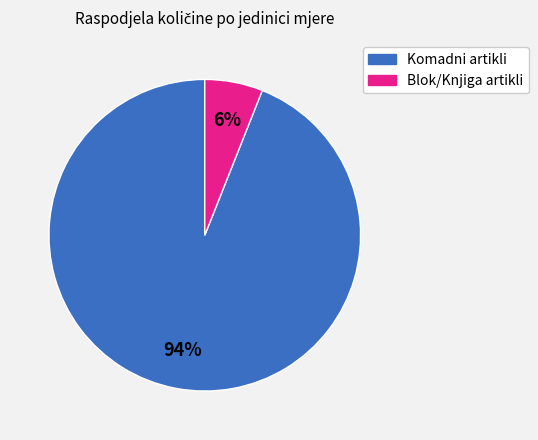

Is there a majority slice in this chart?

Yes